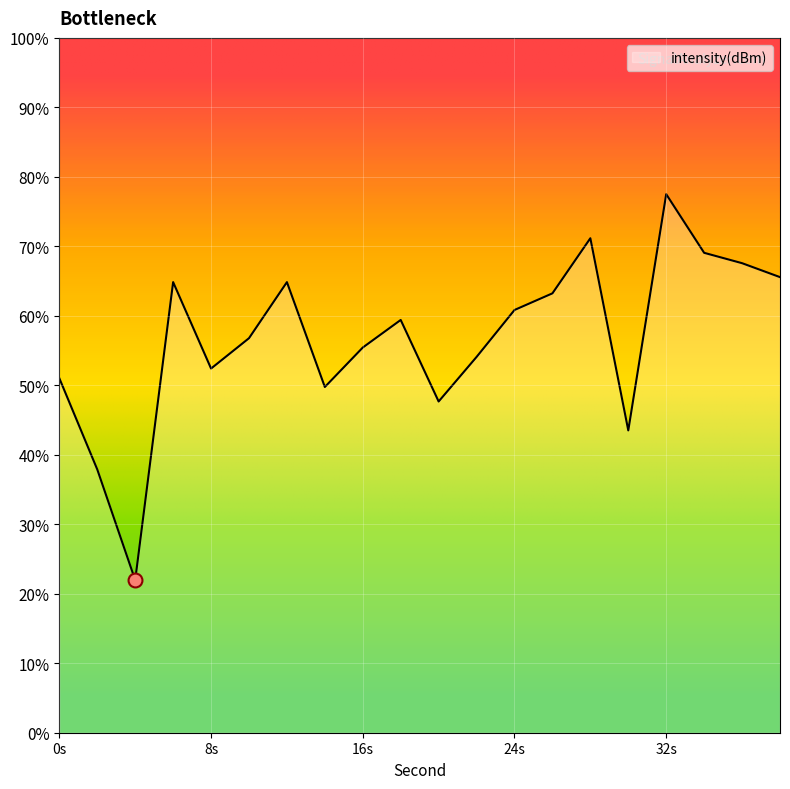

How many lines are shown in the chart?

1